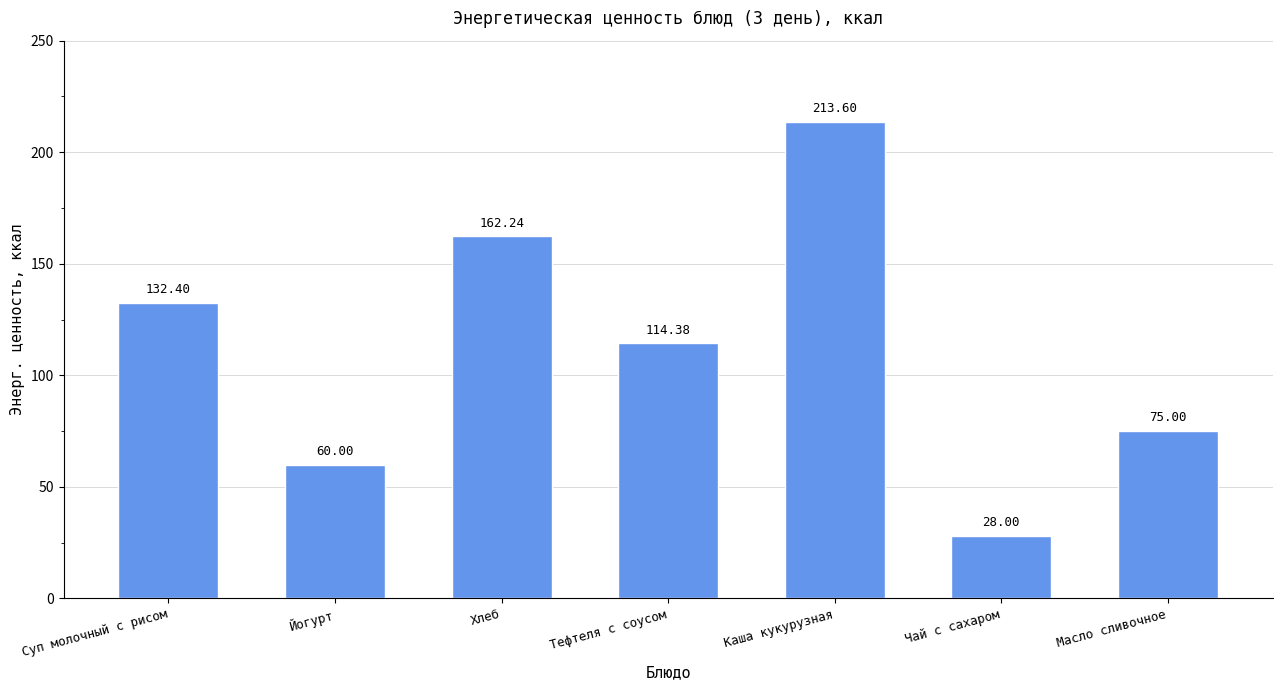

Are the bars grouped side by side (vs. stacked)?

No